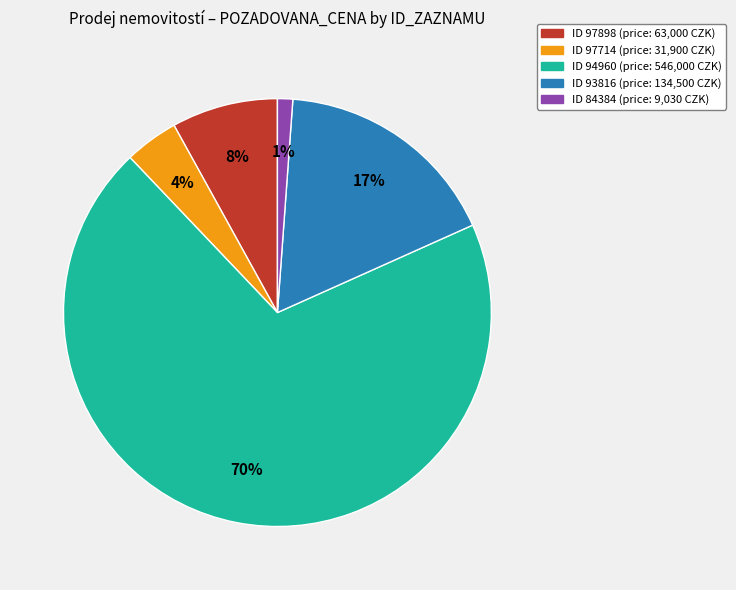

To the nearest percent, what is the average slice percentage?

20%